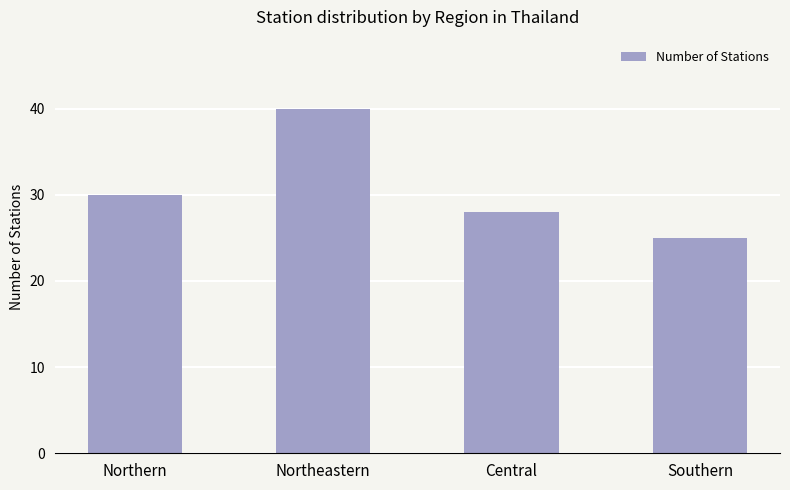

What is the difference between the maximum and minimum values?

15